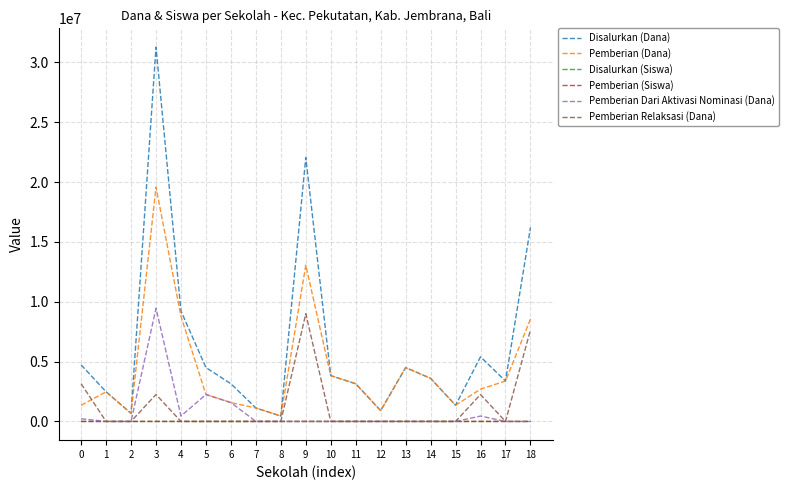

The value of Disalurkan (Dana) at 3 is 44041040. True or false?

False